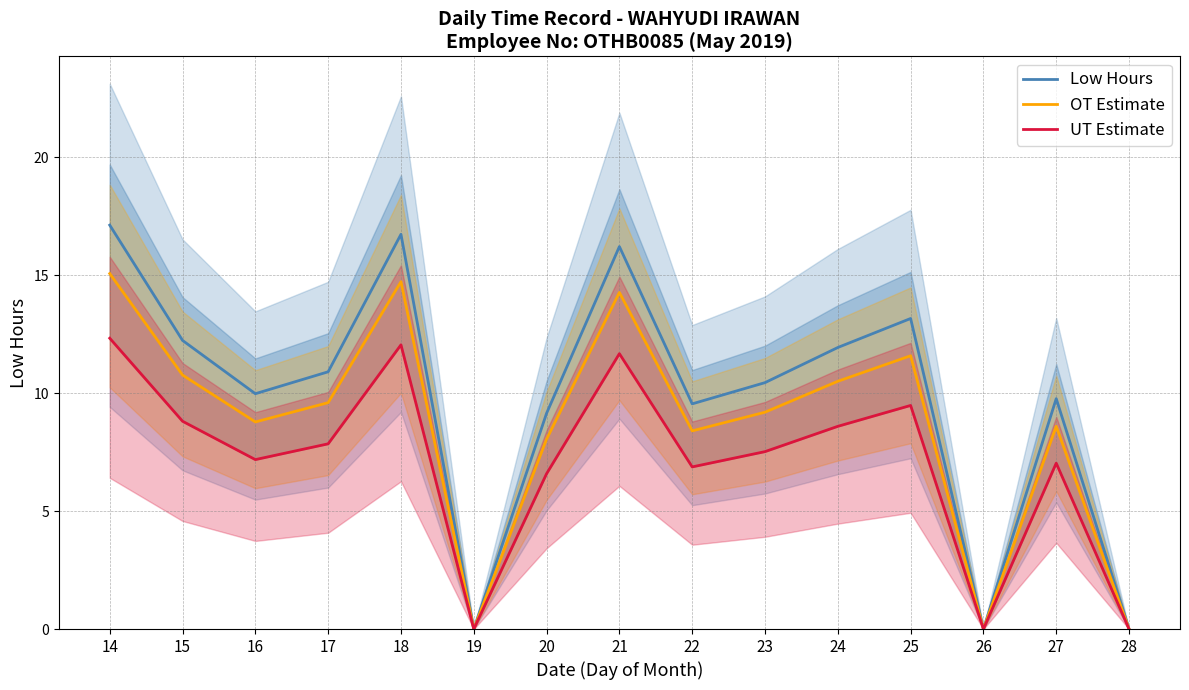

What is the value of the UT Estimate point at the 2nd from the left?

8.8